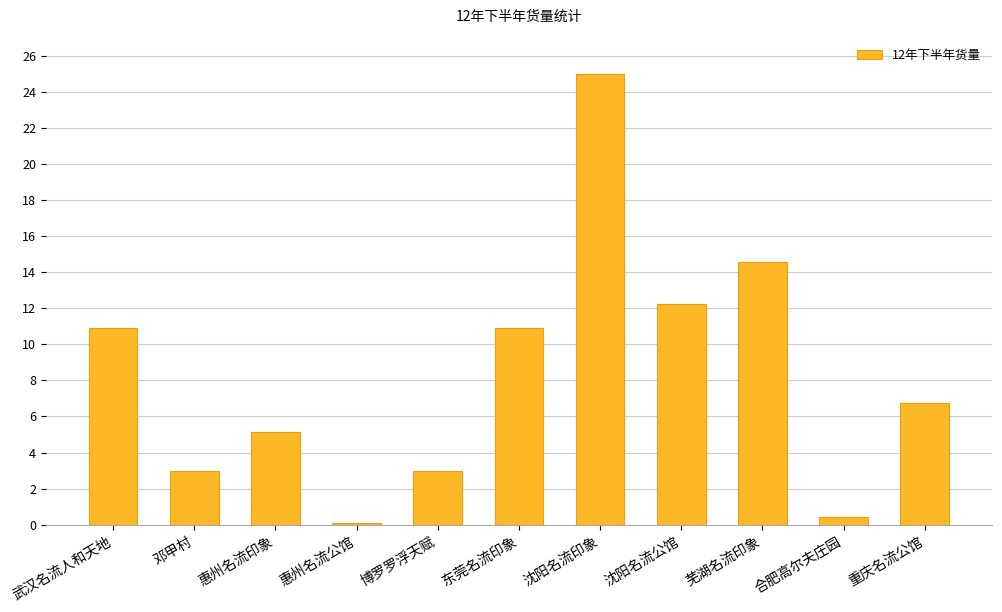

What is the average value?

8.4